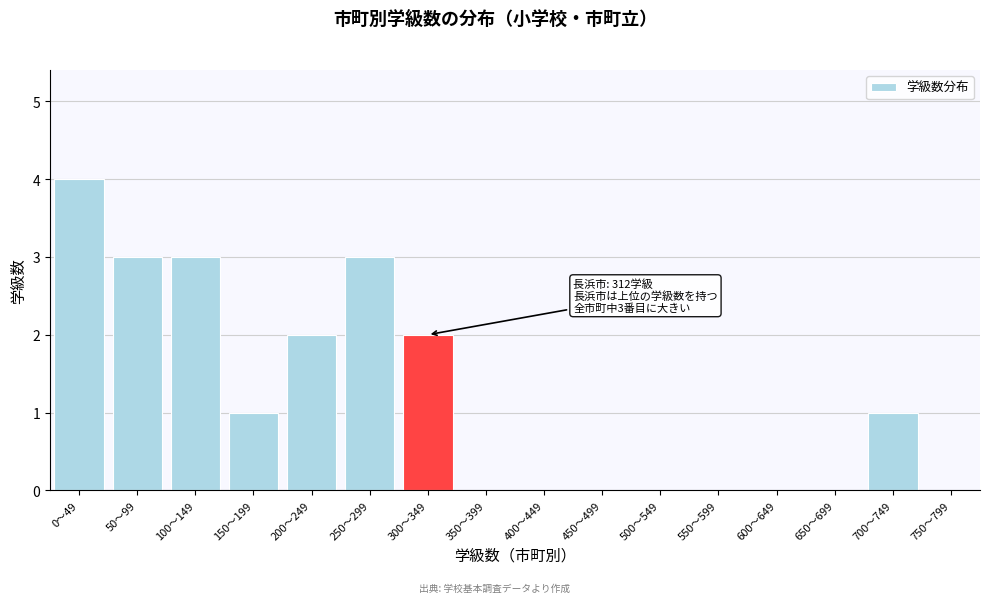

Reading right to left, extract all data points from this chart.

750～799=0	700～749=1	650～699=0	600～649=0	550～599=0	500～549=0	450～499=0	400～449=0	350～399=0	300～349=2	250～299=3	200～249=2	150～199=1	100～149=3	50～99=3	0～49=4